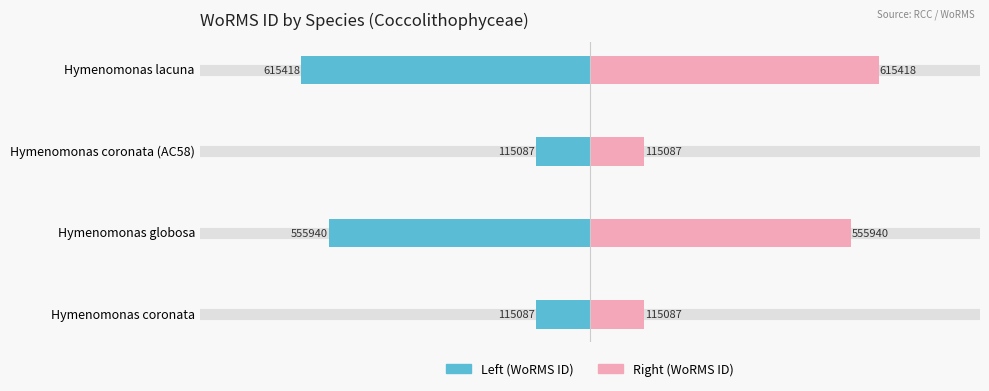

Rank the series at Hymenomonas coronata (AC58) from highest to lowest value.

WoRMS ID (right), WoRMS ID (left)